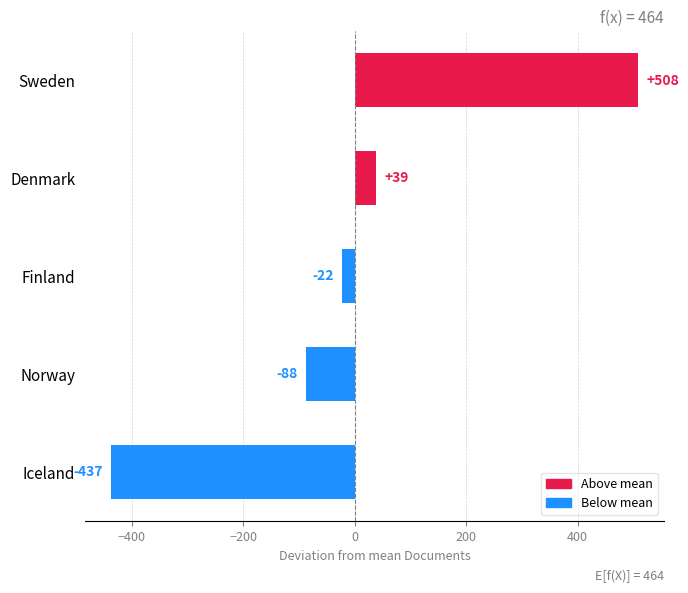

What is the smallest value displayed?

-437